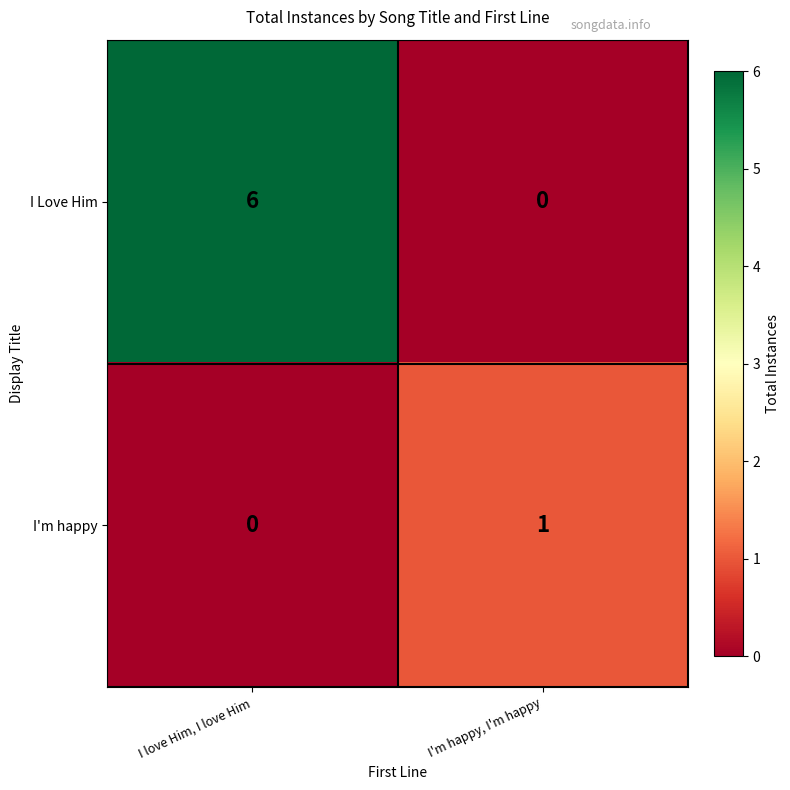

At which label is I'm happy closest to 0?

I love Him, I love Him